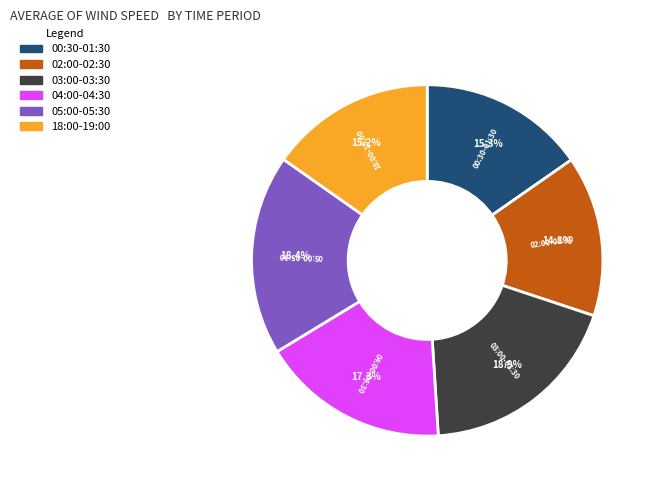

How many segments does this pie chart have?

6